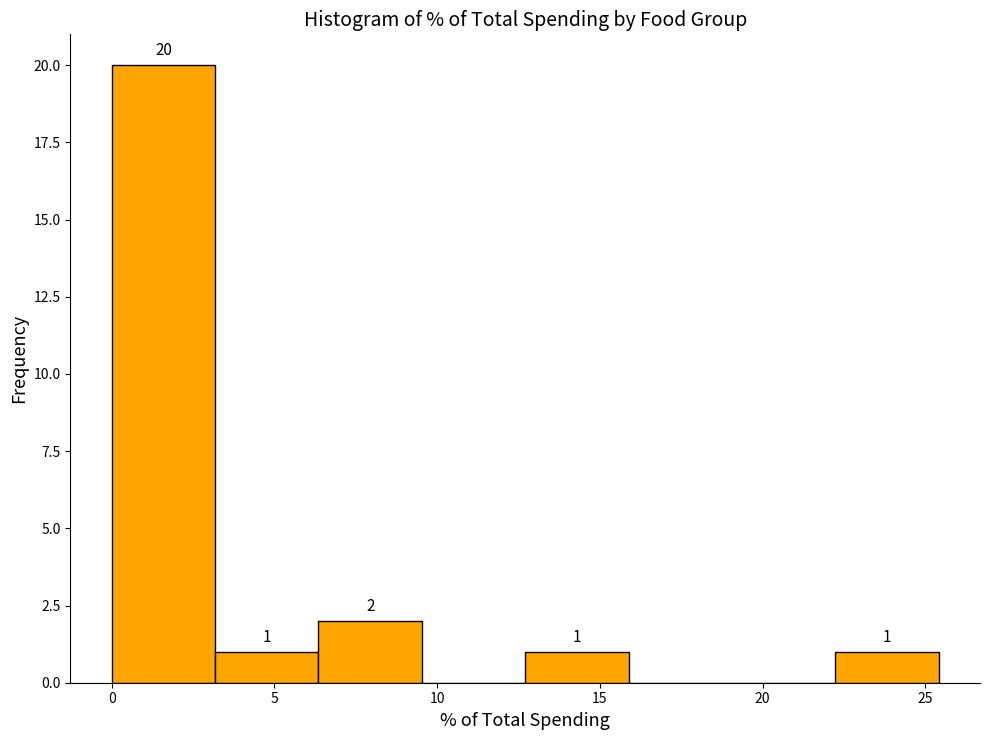

Over which range of the x-axis is the bar tallest?

0.0 to 3.0